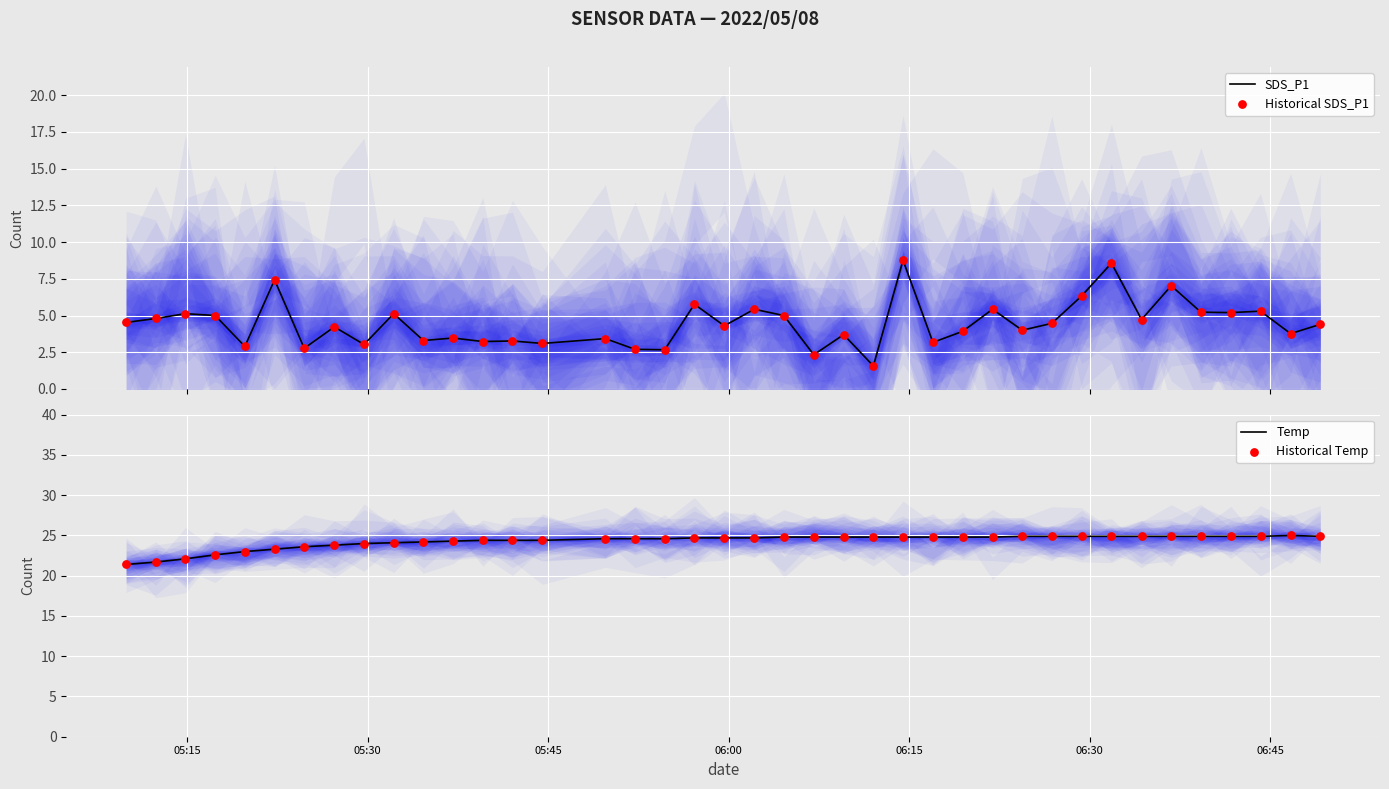

Which series has the largest total across all categories?

Temp